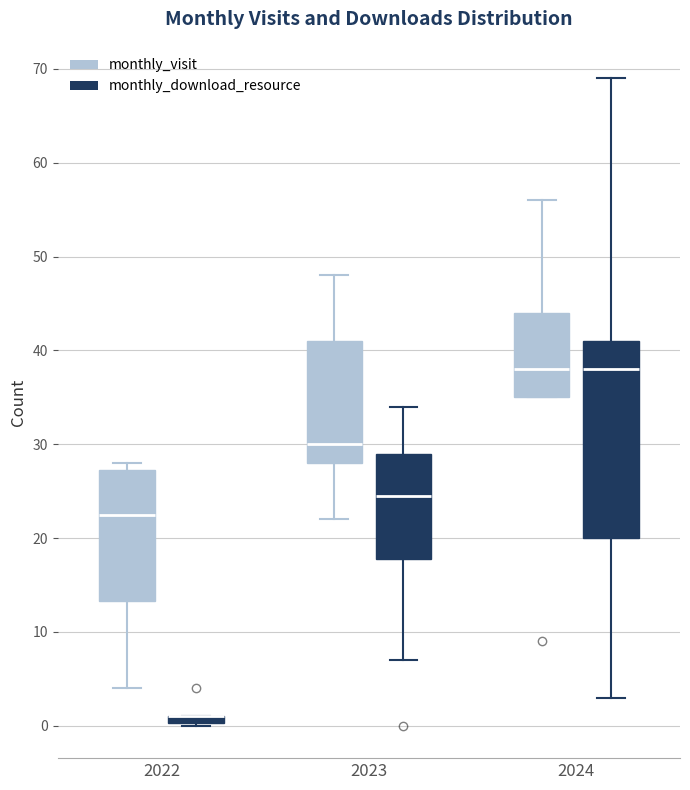

Which box is the tallest, from its lower edge to its upper edge?

2024 (monthly_download_resource)